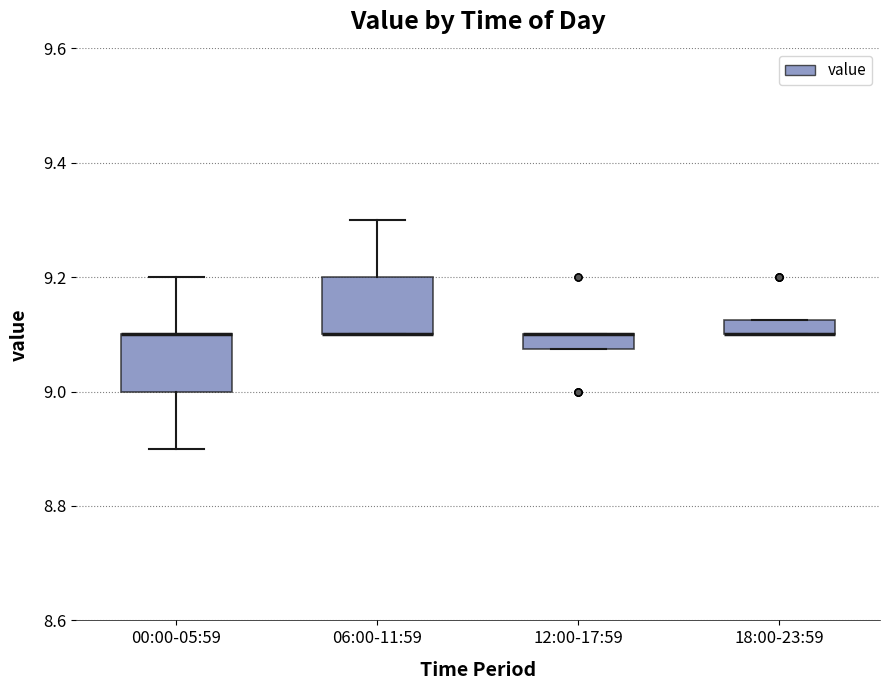

Where is the lower edge of the box for 12:00-17:59 on the y-axis? The values are not printed on the chart, so give them approximately, as read against the axis.

9.08